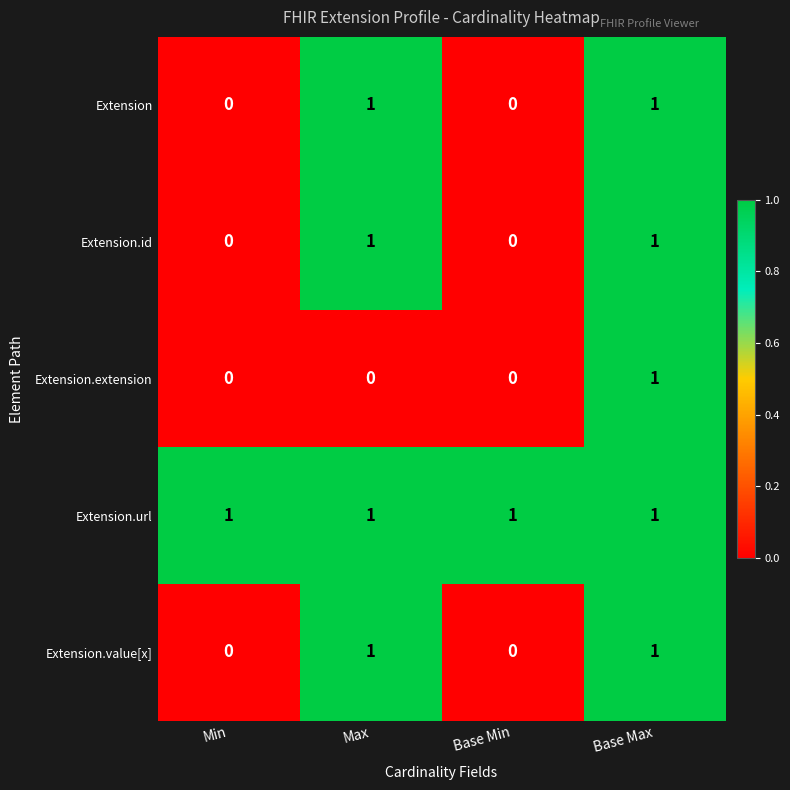

Is the value of Extension.url at Max greater than the value of Extension at Min?

Yes